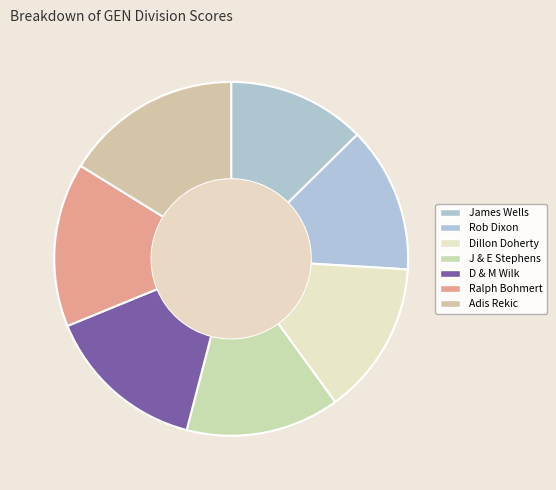

The James Wells slice represents 2% of the pie. True or false?

False